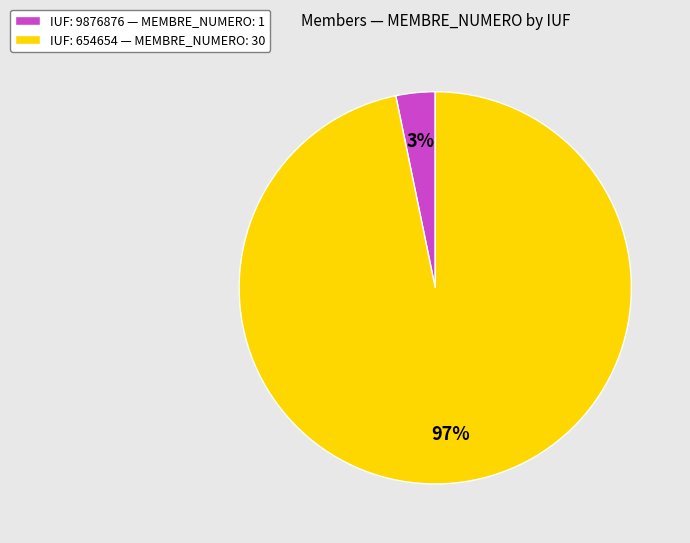

Rank the categories by value from highest to lowest.

IUF: 654654 — MEMBRE_NUMERO: 30, IUF: 9876876 — MEMBRE_NUMERO: 1